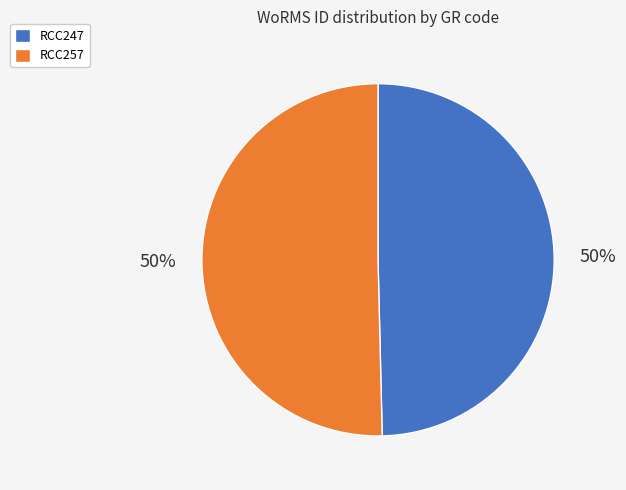

To the nearest percent, what portion does RCC247 represent?

50%